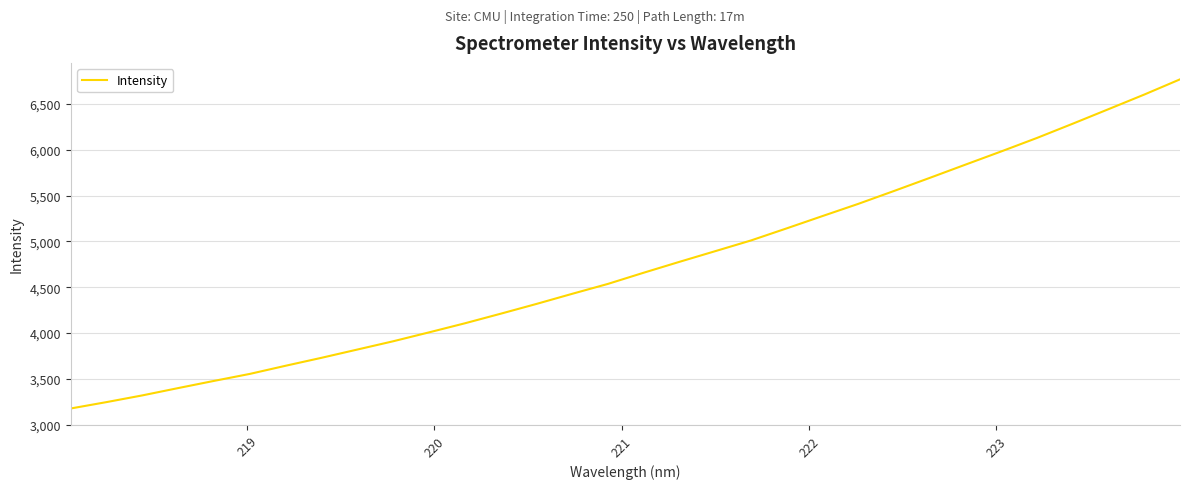

What is the minimum value shown in the chart?

3177.8